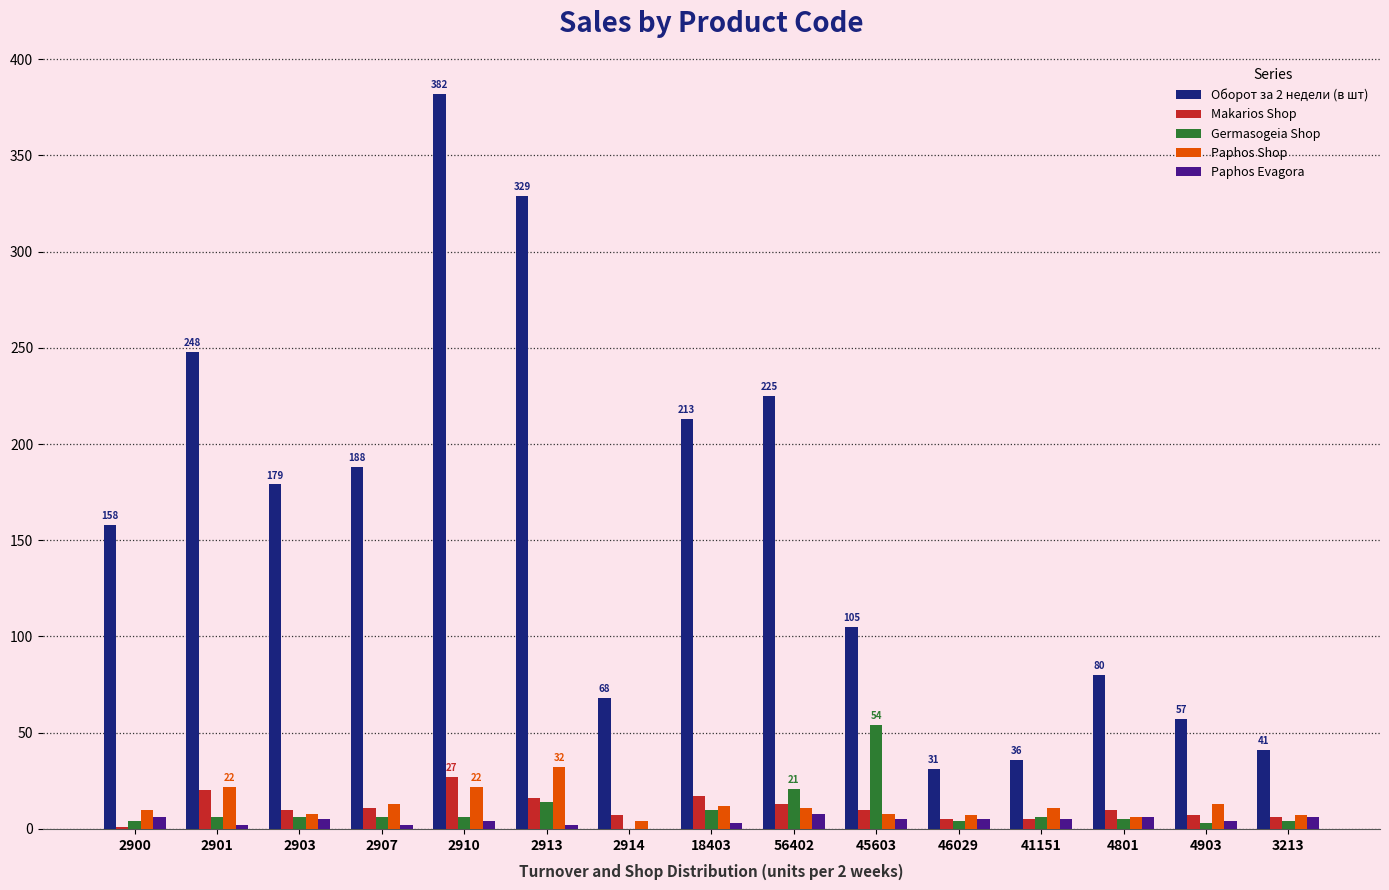

At which category does the chart reach its peak across all series?

2910